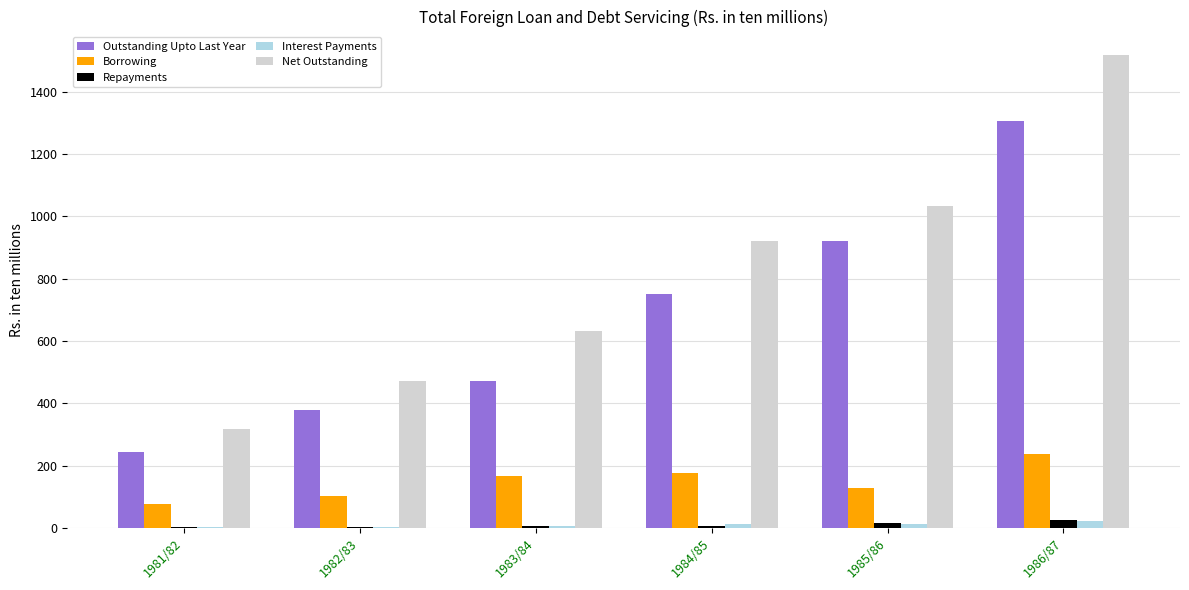

Between 1981/82 and 1986/87, which series saw the biggest shift?

Net Outstanding